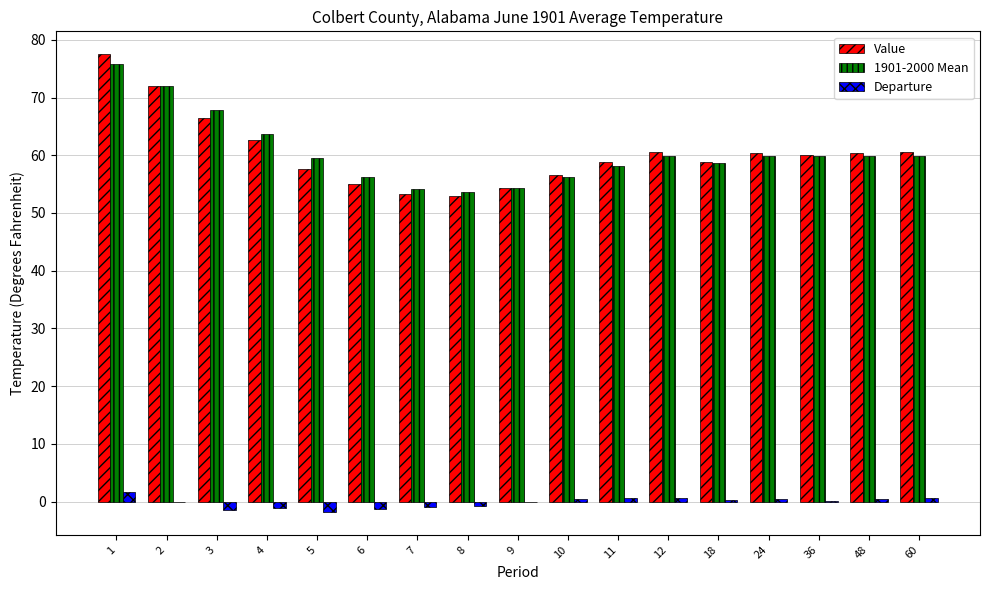

True or false: Value has a value of 80.6 at 10.

False